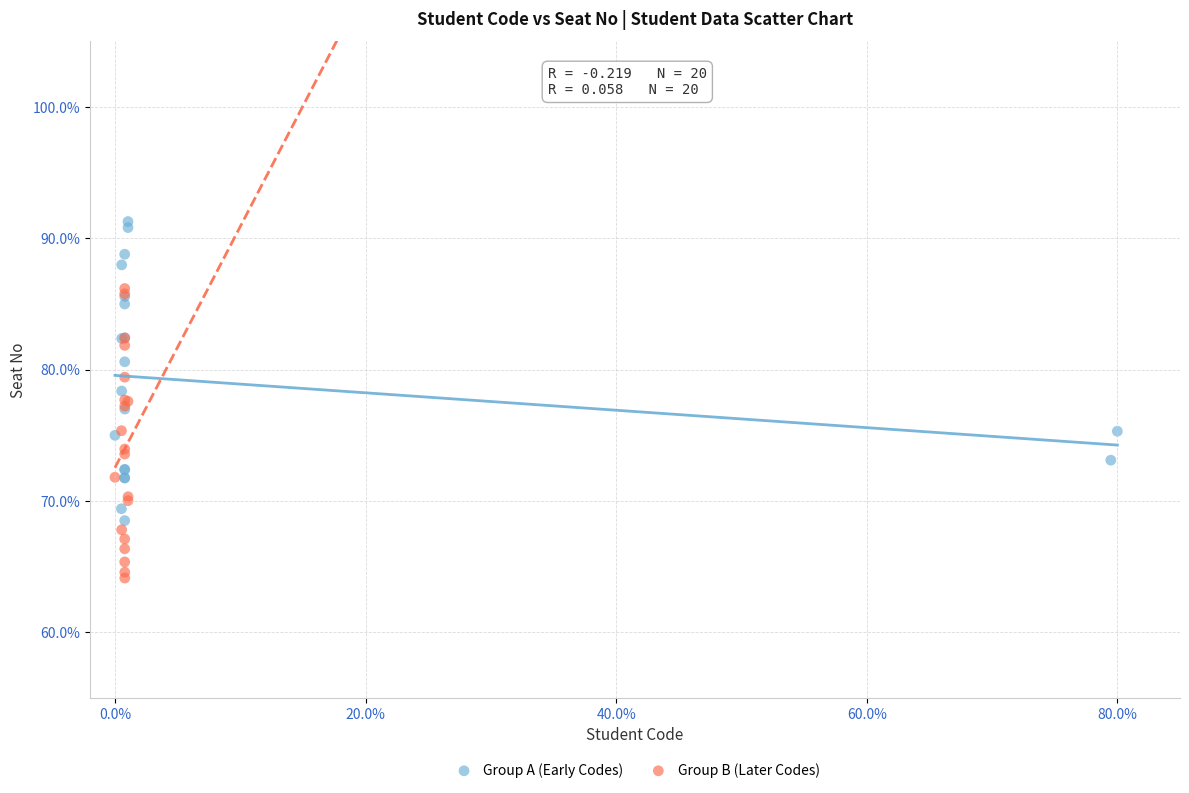

Which series contains the lowest Y value?

Group B (Later Codes)